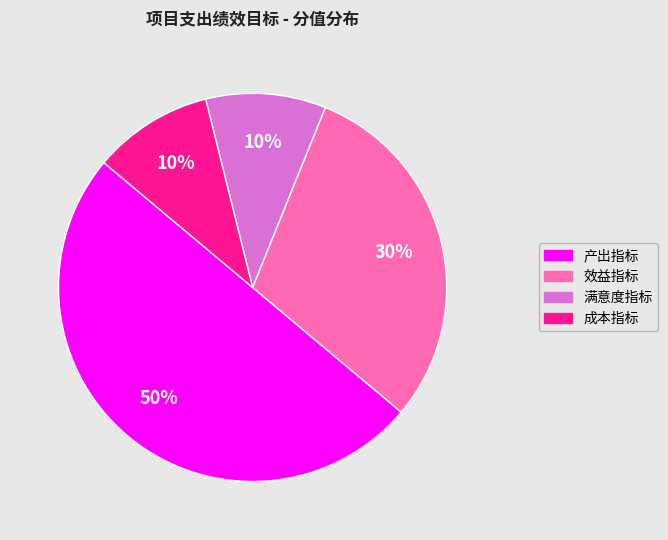

Is the sum of 产出指标 and 成本指标 greater than half?

Yes